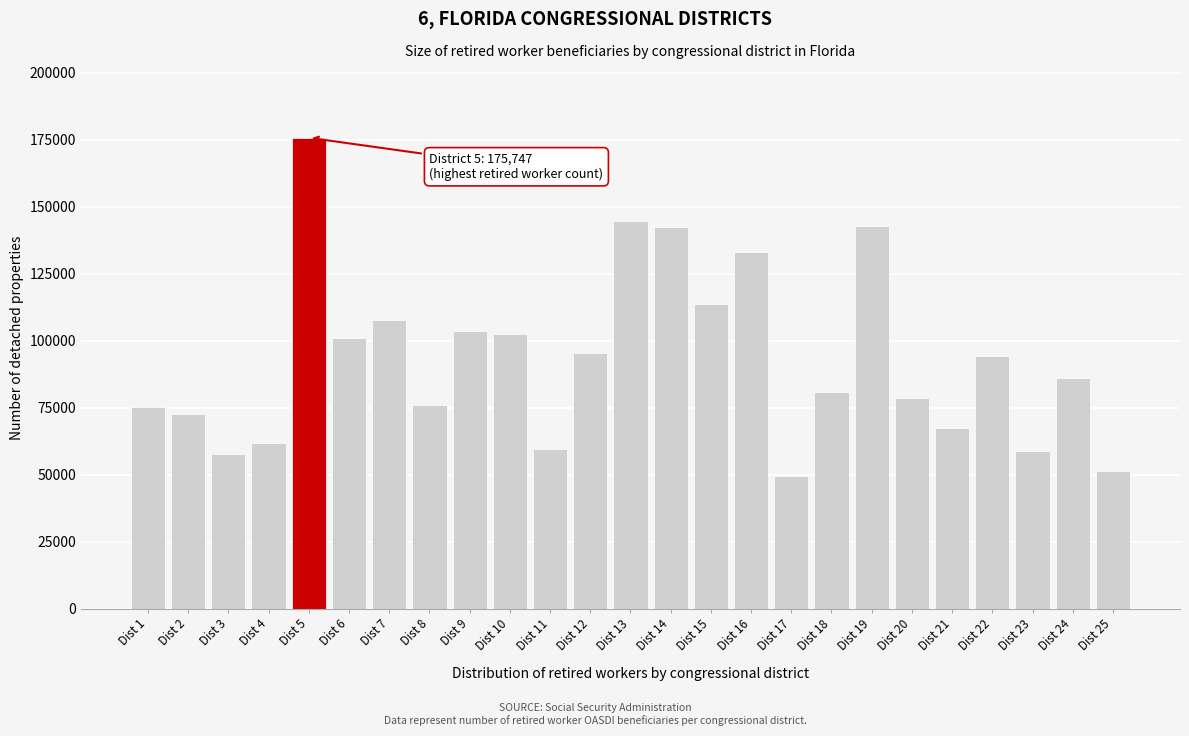

What is the change in value from Dist 22 to Dist 23?

-35579